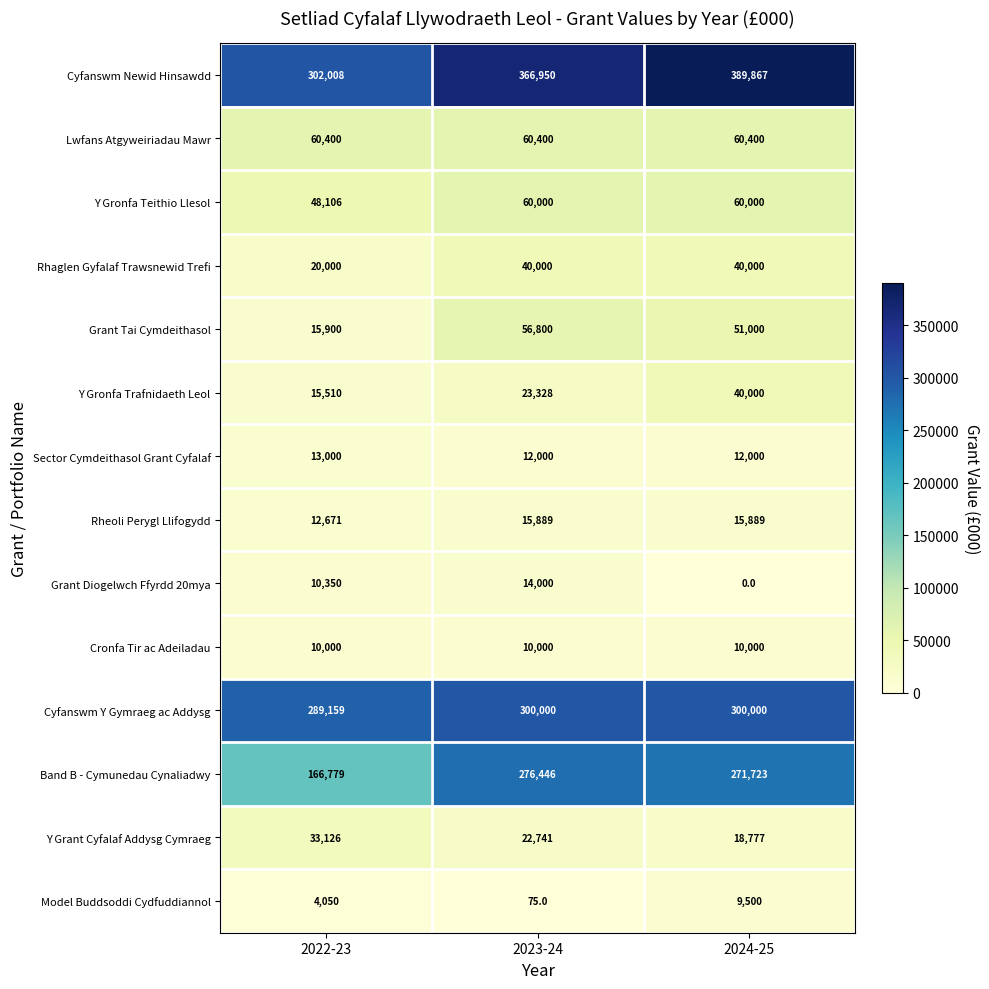

Is it true that Sector Cymdeithasol Grant Cyfalaf equals 13000 at 2022-23?

True